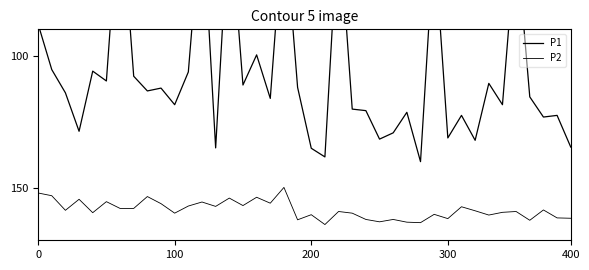

Reading left to right, what are all the values shown in this chart?

P1: 88.0	105.3	114.1	128.7	105.9	109.6	37.5	107.8	113.4	112.3	118.6	106.2	42.6	135.0	43.6	111.1	99.7	116.2	46.8	112.0	135.1	138.4	47.4	120.2	120.8	131.6	129.2	121.5	140.2	55.8	131.2	122.6	132.1	110.5	118.6	54.8	115.6	123.3	122.6	134.7
P2: 152.1	153.1	158.6	154.4	159.5	155.3	157.9	157.9	153.4	156.1	159.7	157.0	155.5	157.2	154.0	156.8	153.7	155.9	149.9	162.2	160.3	164.0	159.1	159.7	162.1	163.0	162.1	163.1	163.3	160.2	161.8	157.3	158.8	160.4	159.4	159.1	162.4	158.5	161.5	161.7